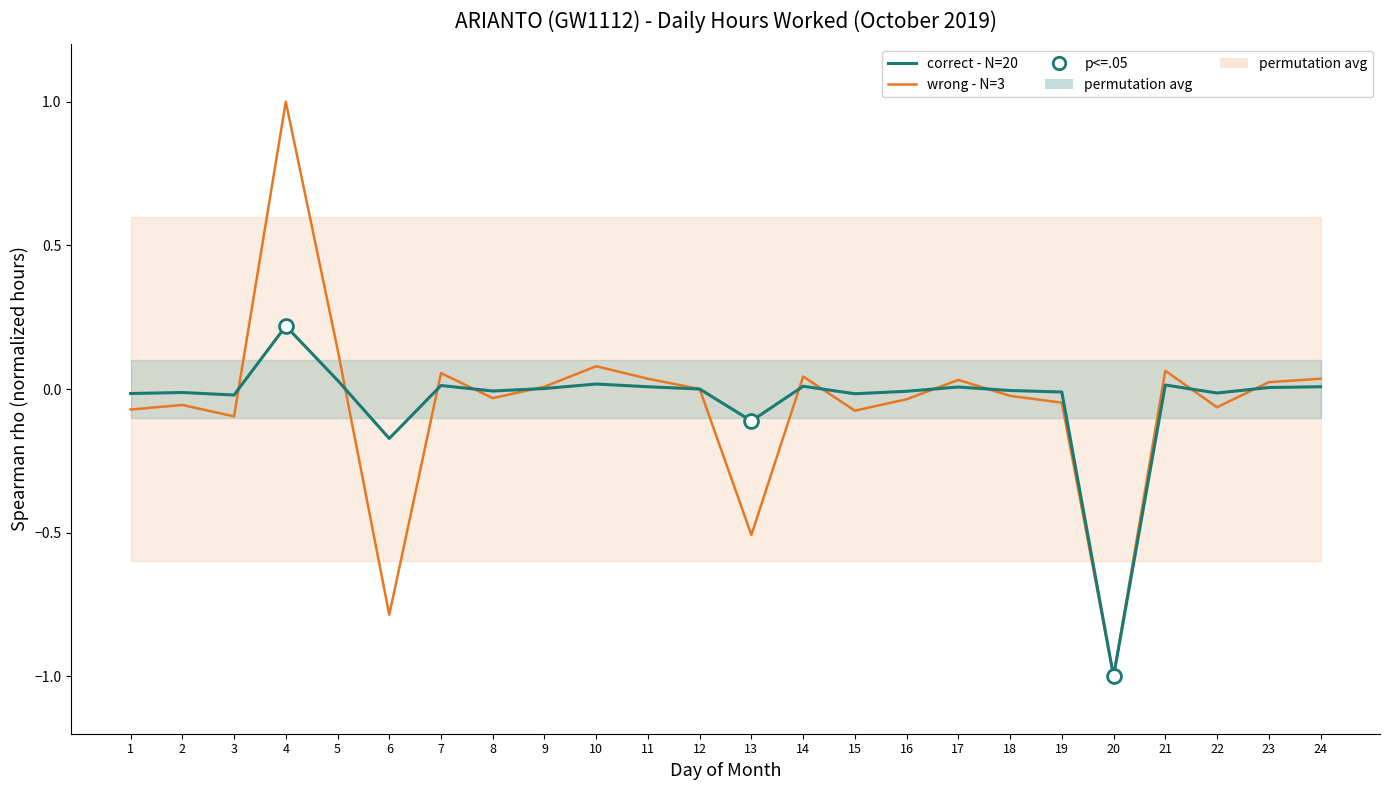

Is the value of wrong - N=3 at 23 greater than the value of correct - N=20 at 9?

Yes